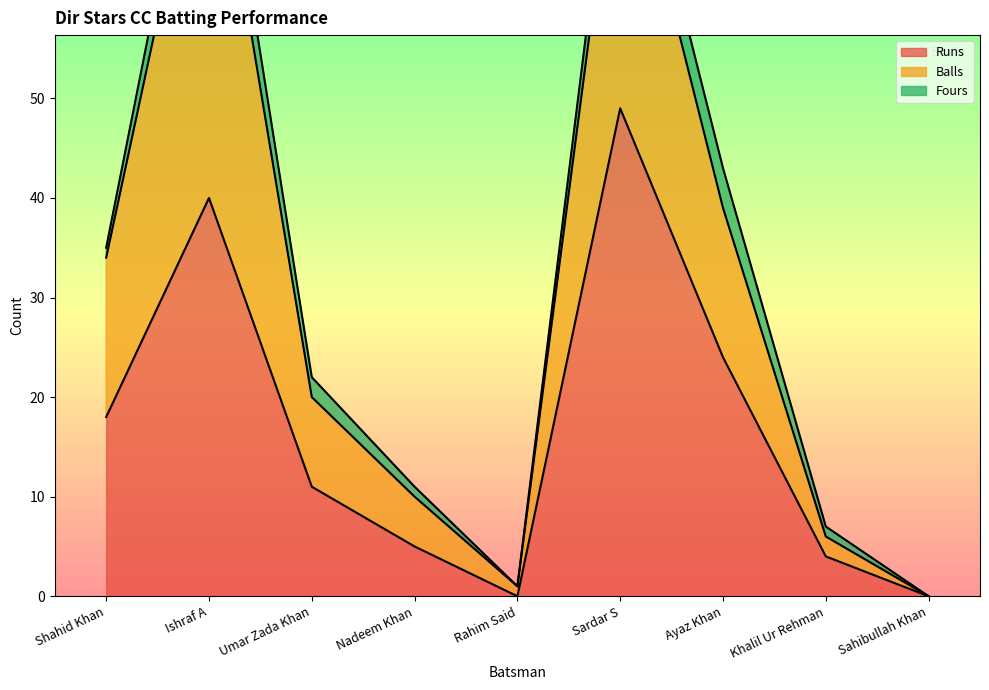

True or false: Runs and Balls intersect in this chart.

False